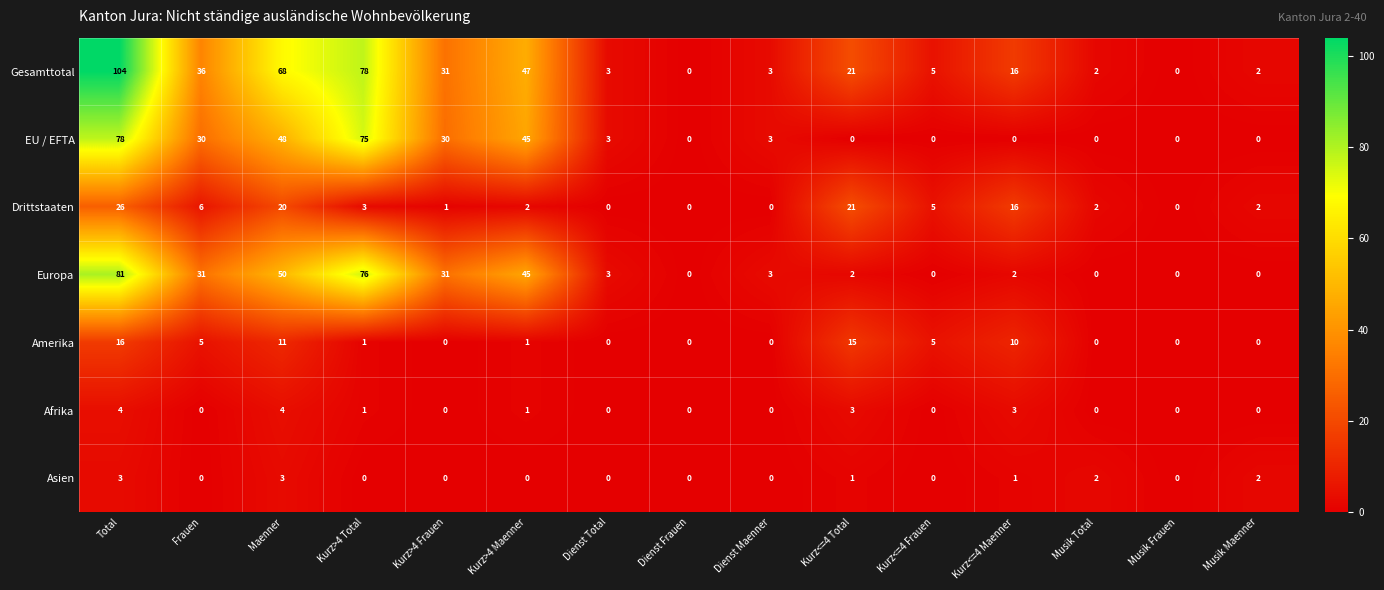

What is the highest value of the Europa series?

81